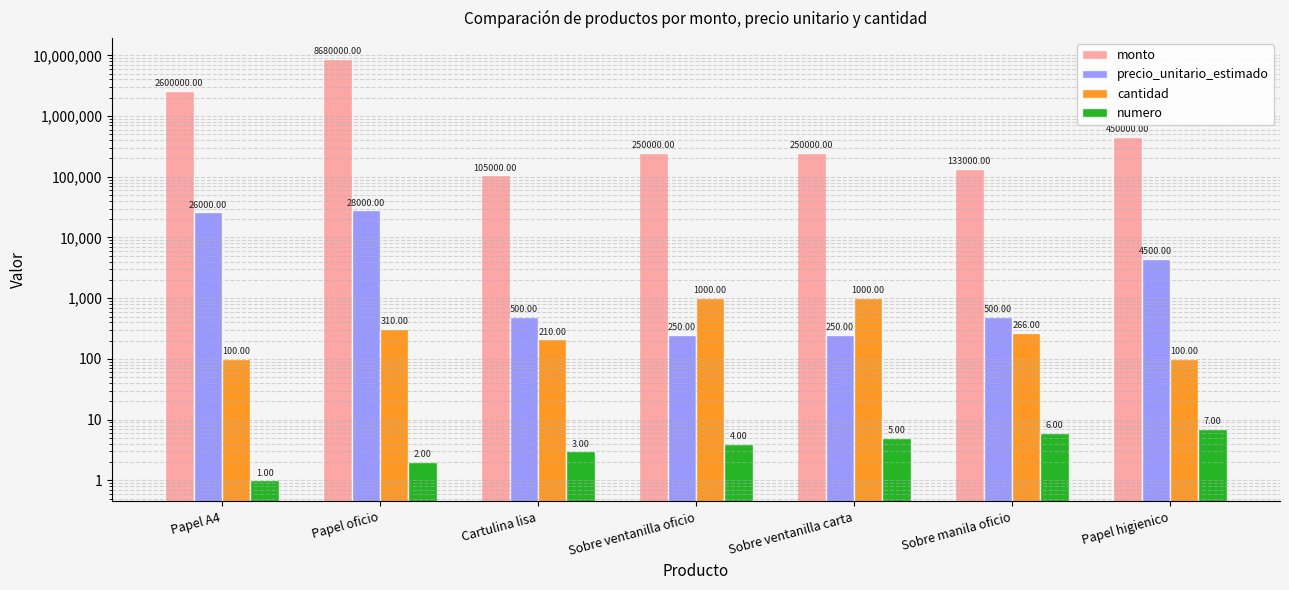

How many cantidad values are between 100 and 1000?

7